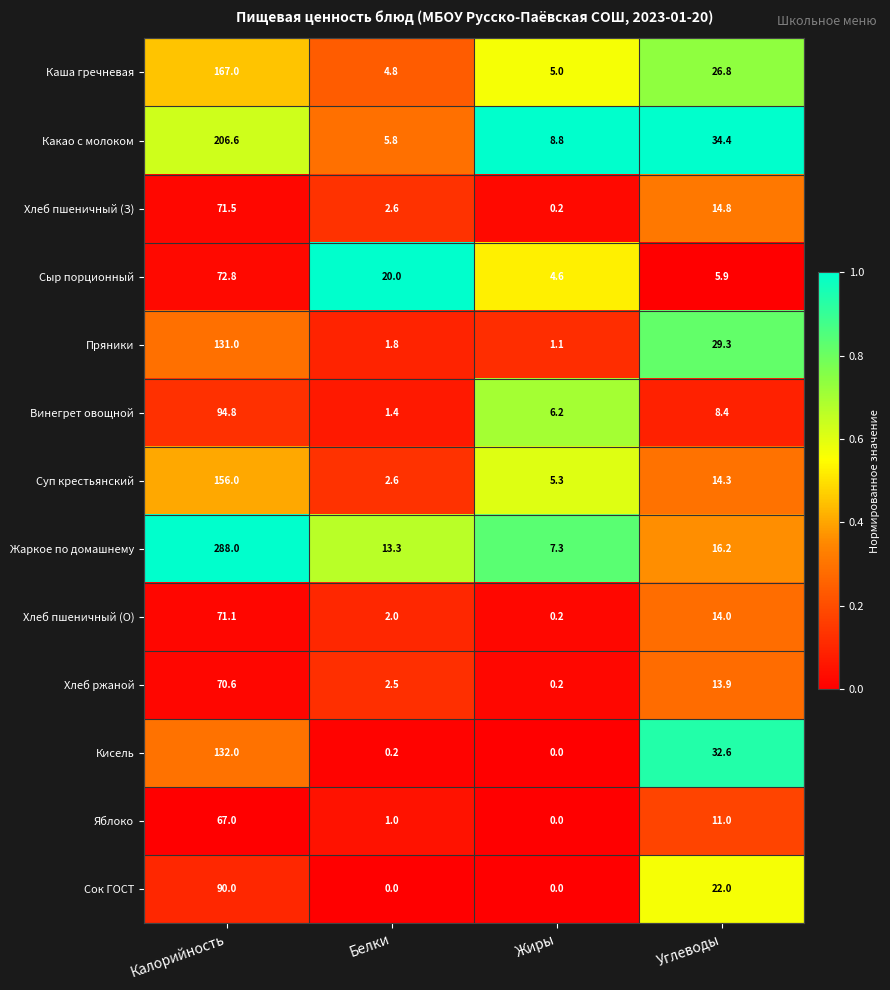

What is the greatest value displayed?

288.0